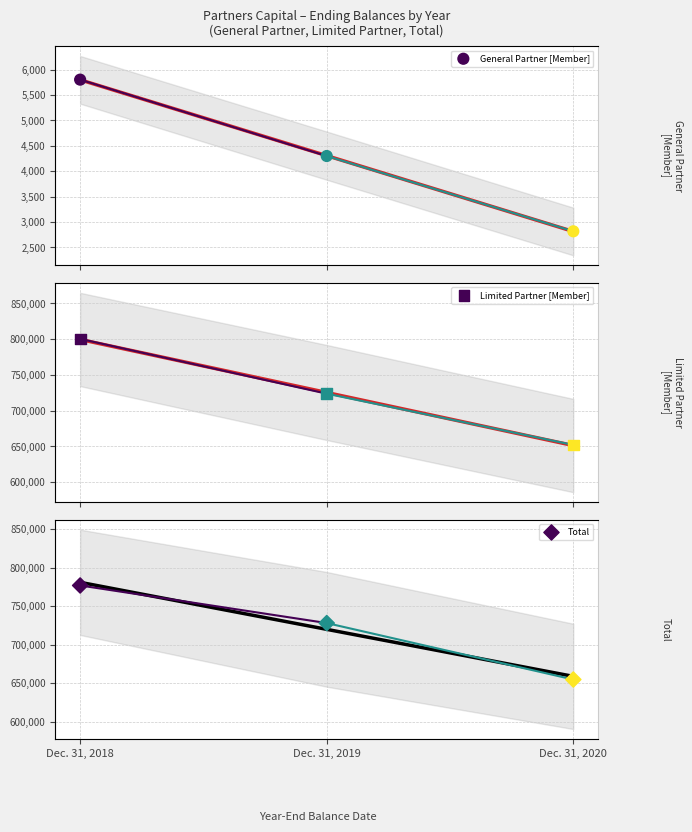

At which category is the sum across all series the highest?

Dec. 31, 2018